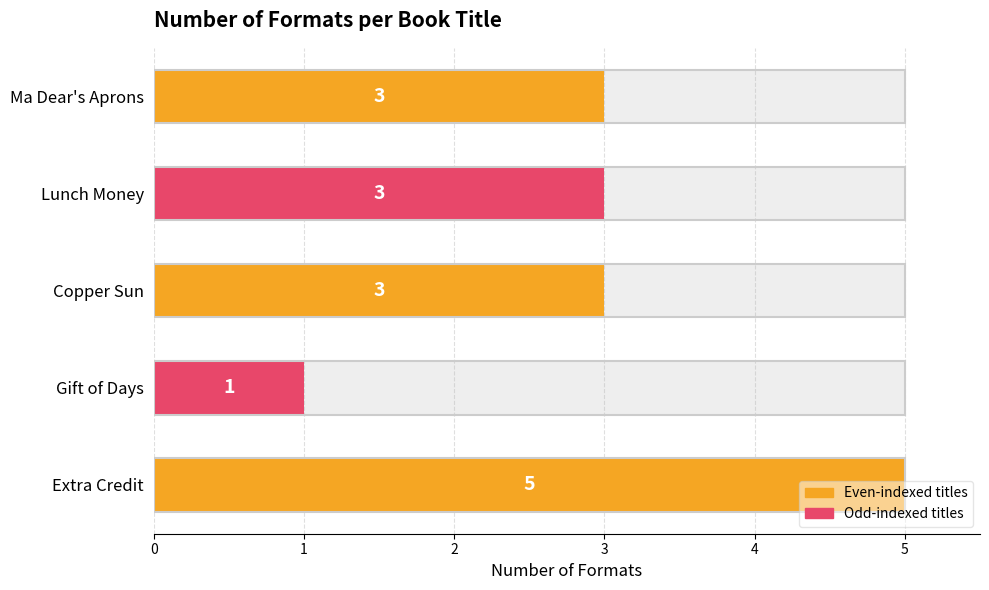

Reading left to right, what are all the values shown in this chart?

5	1	3	3	3